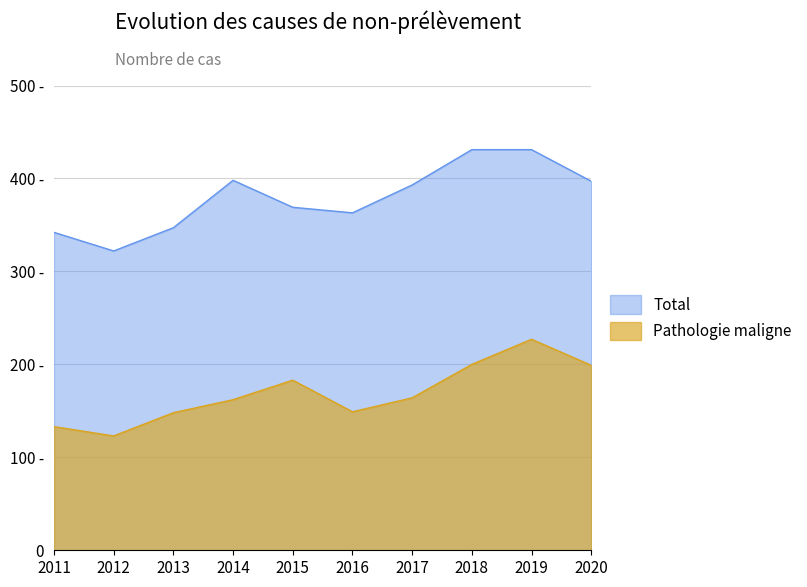

True or false: Total and Pathologie maligne cross at least once.

False